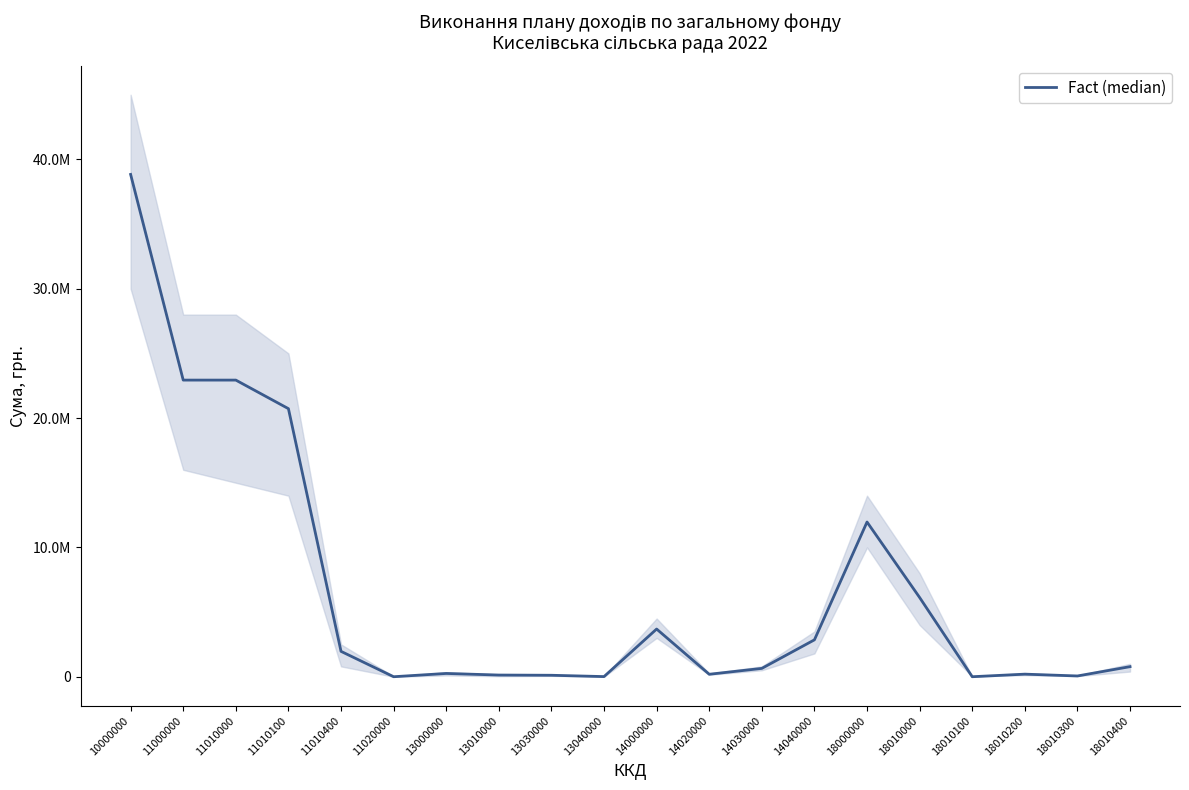

At which category does the chart reach its minimum across all series?

11020000